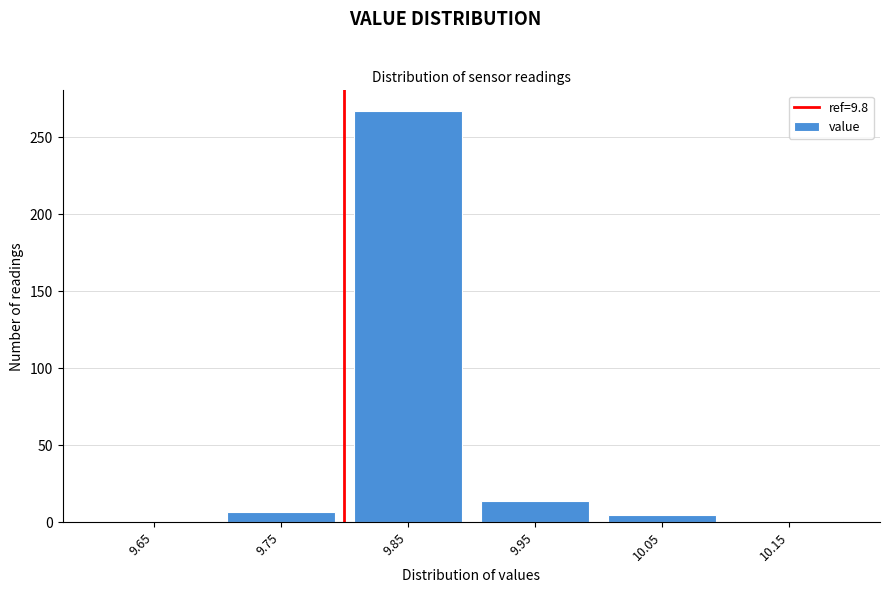

At which label is the value closest to 133?

9.95